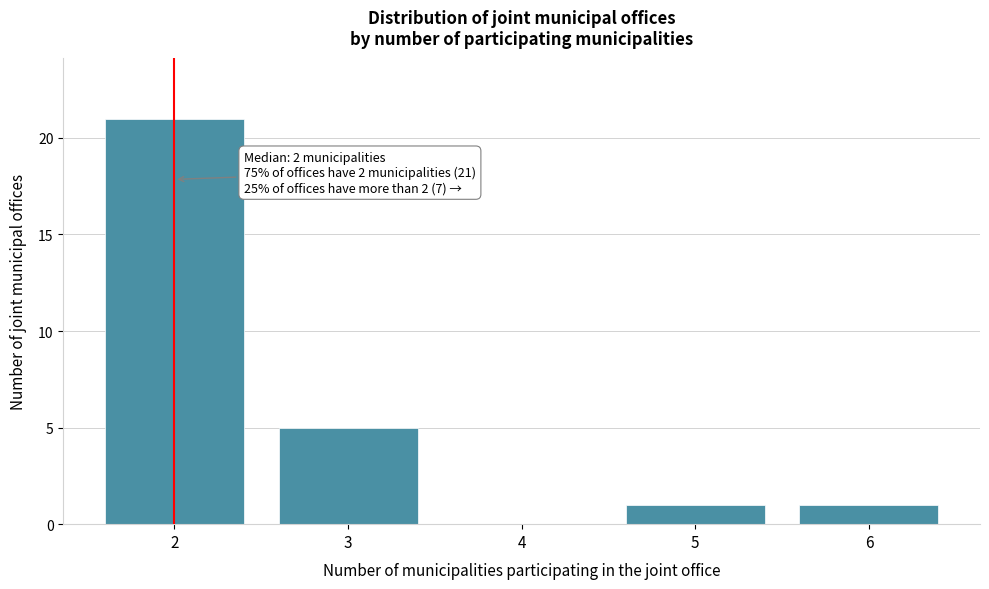

Which range on the x-axis has the tallest bar?

1.5 to 2.5